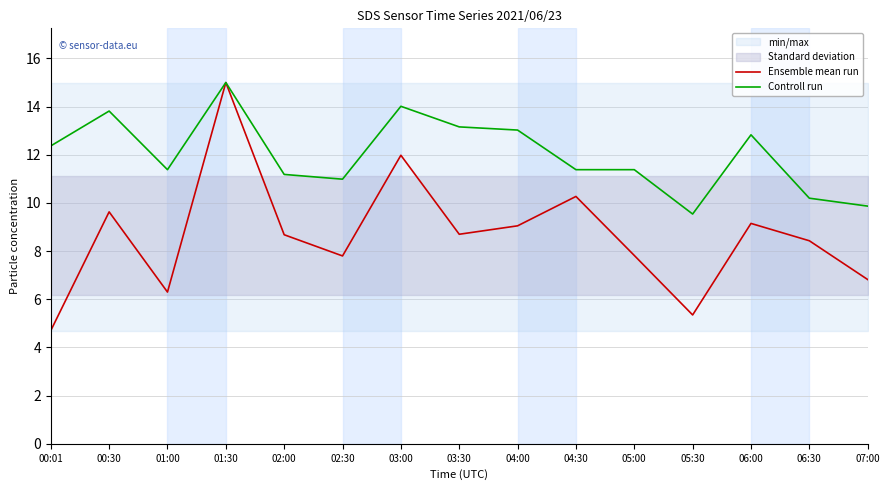

What is the average value of the Controll run series?

12.0